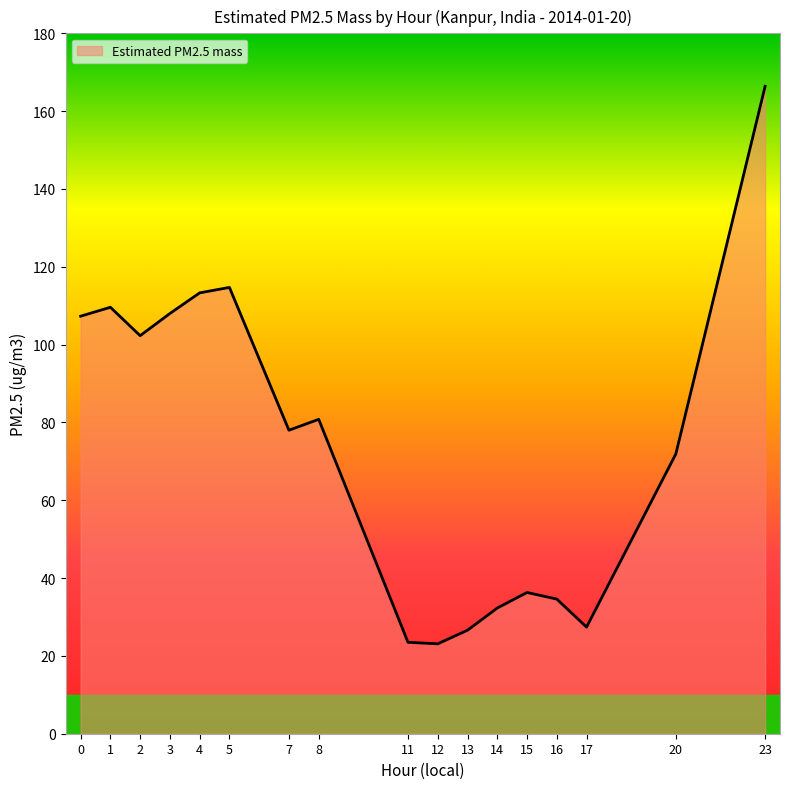

What is the difference between the values at 7 and 3?

30.0